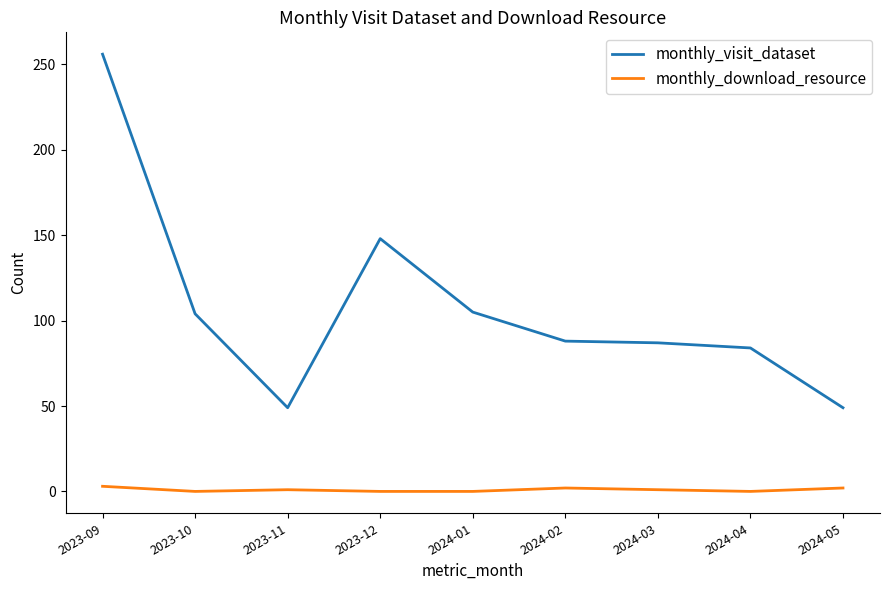

The monthly_visit_dataset series shows 49 at 2023-11. True or false?

True